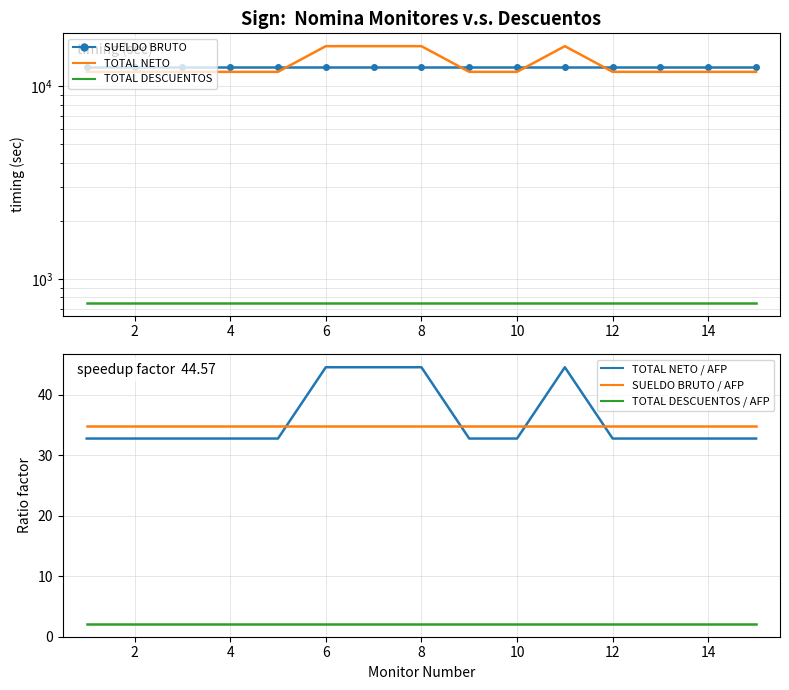

The value of SUELDO BRUTO / AFP at 2 is 34.8. True or false?

True